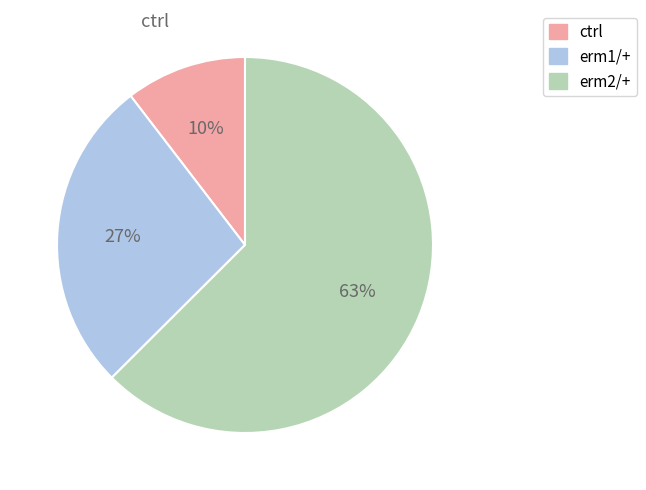

The ctrl slice represents 19% of the pie. True or false?

False